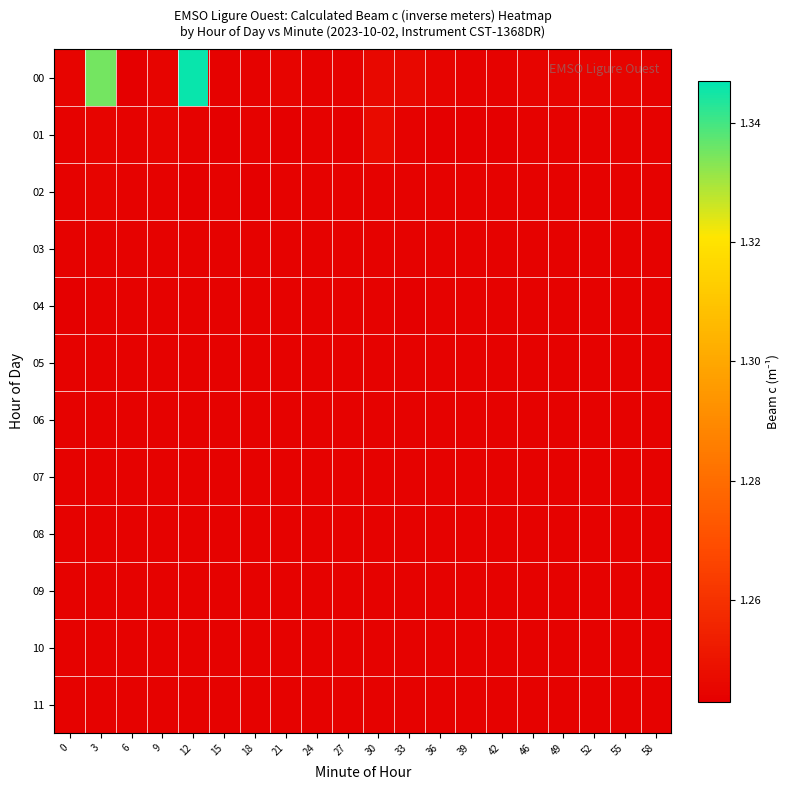

At which category is the sum across all series the highest?

12